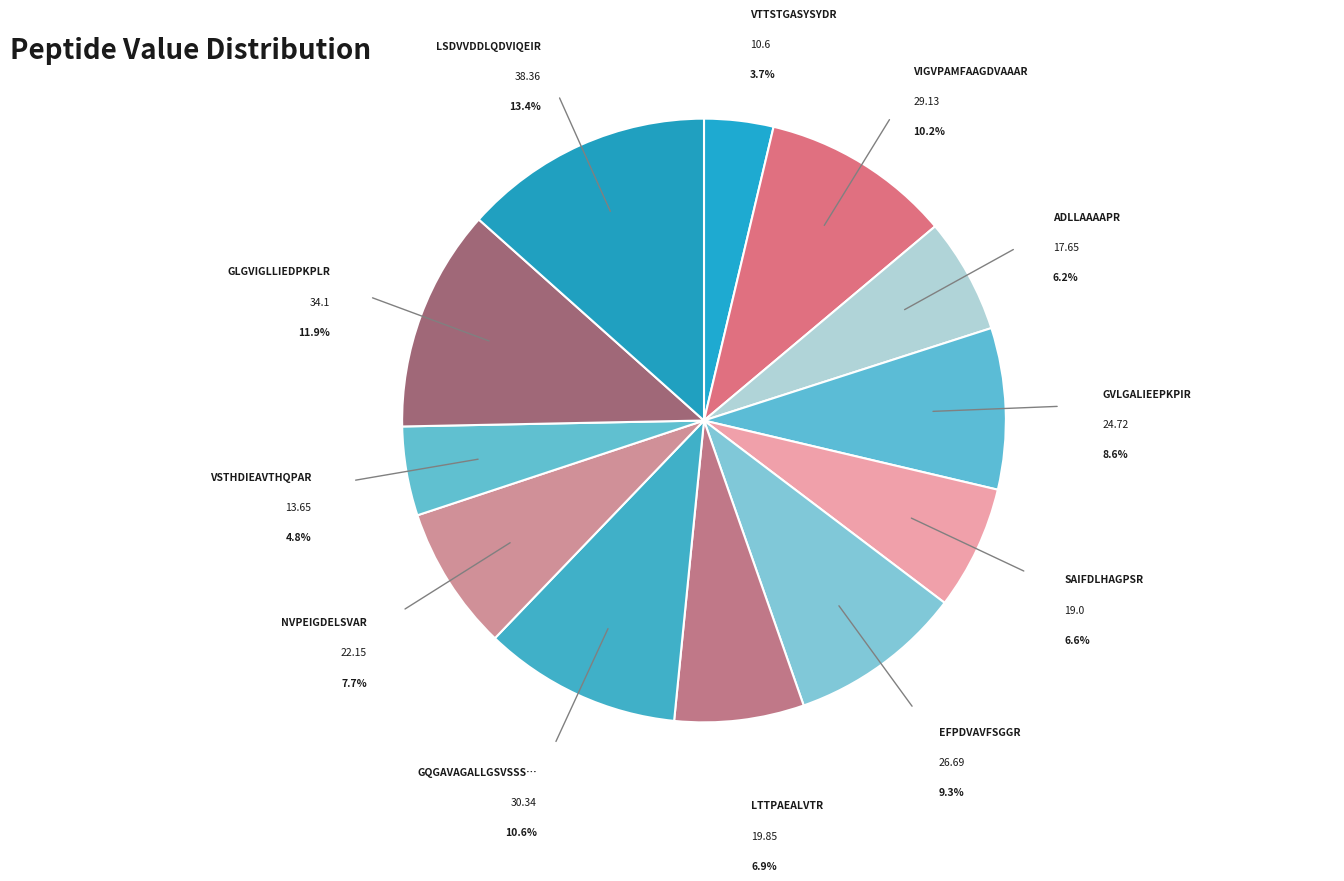

How many segments does this pie chart have?

12